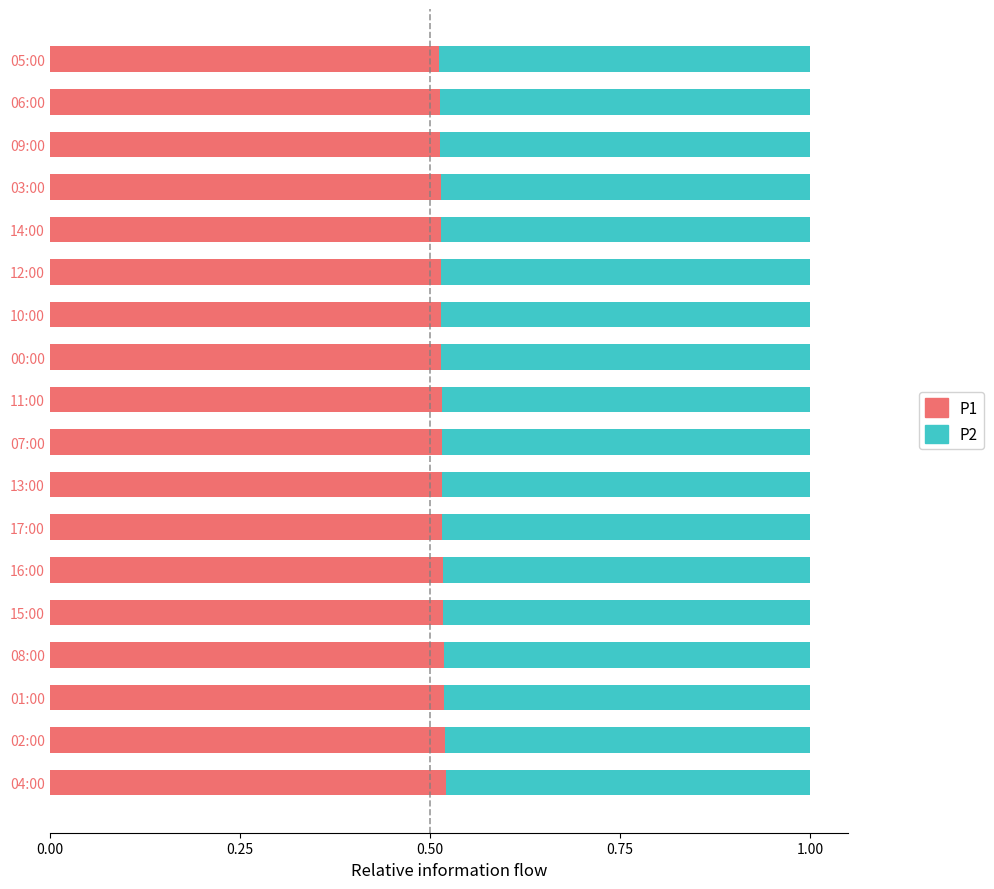

What is the total value across all series at 05:00?

1.0